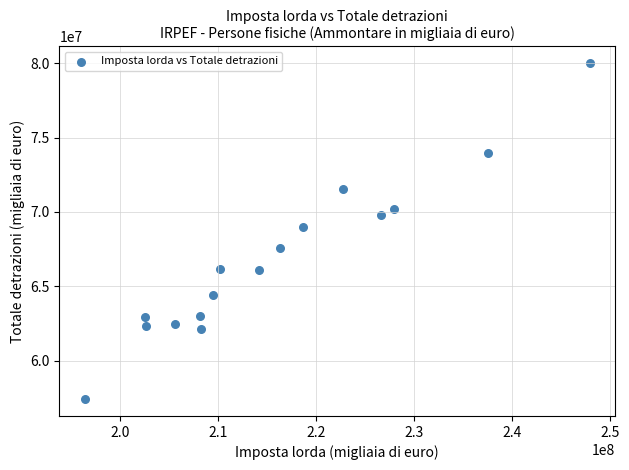

What Y value in the scatter plot is closest to 68706789?

68985446.0